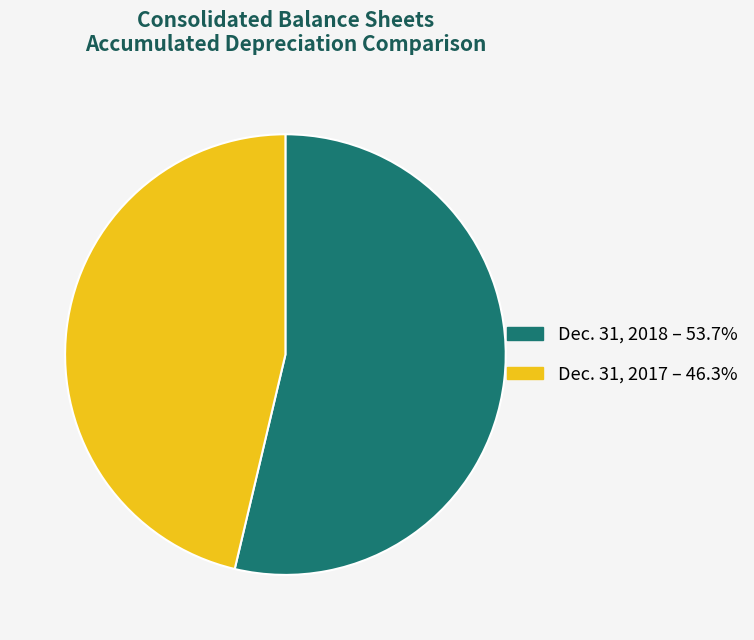

Does any single category account for the majority?

Yes